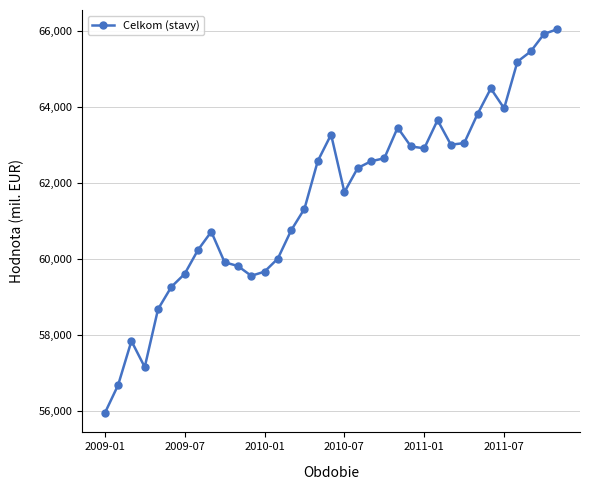

What is the difference between the second highest and second lowest values?

9240